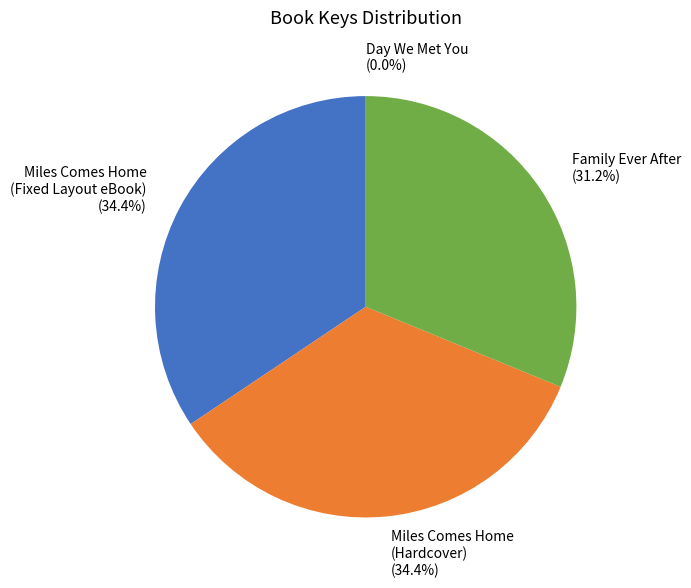

Combined, what portion of the pie is Miles Comes Home (Fixed Layout eBook) and Miles Comes Home (Hardcover)?

68.8%